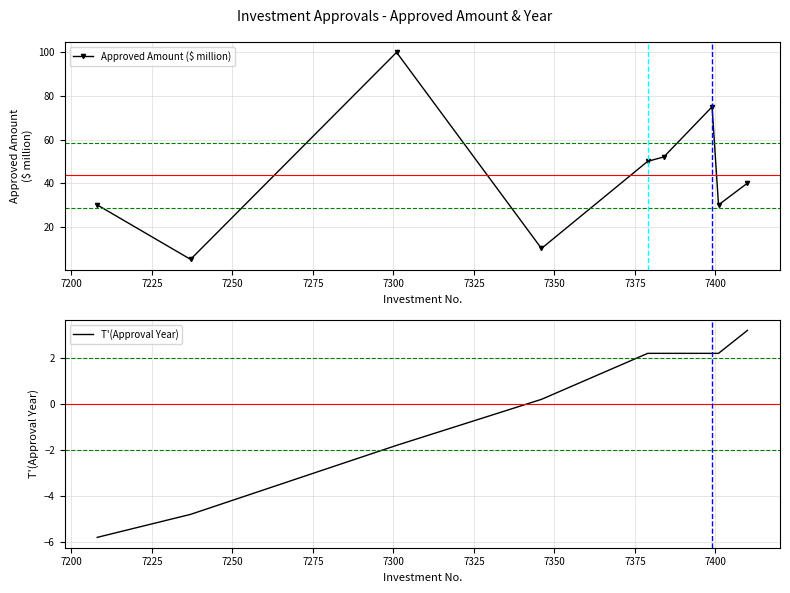

What is the highest value of the Approved Amount ($ million) series?

100